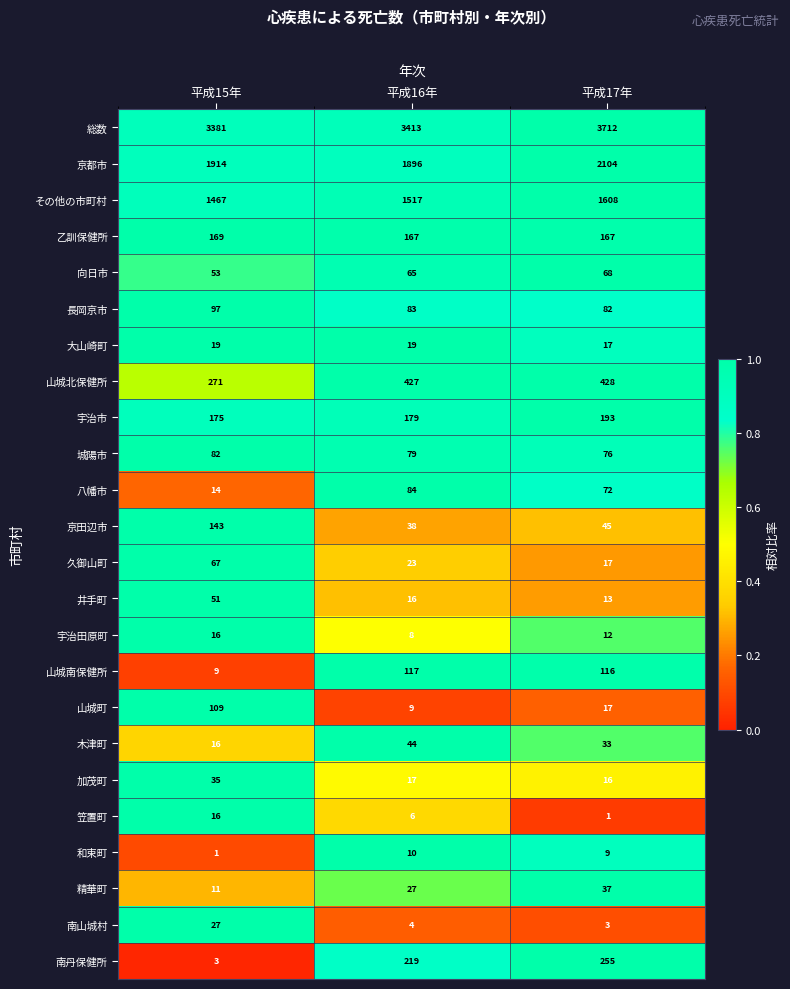

Between 平成15年 and 平成17年, which series saw the biggest shift?

総数